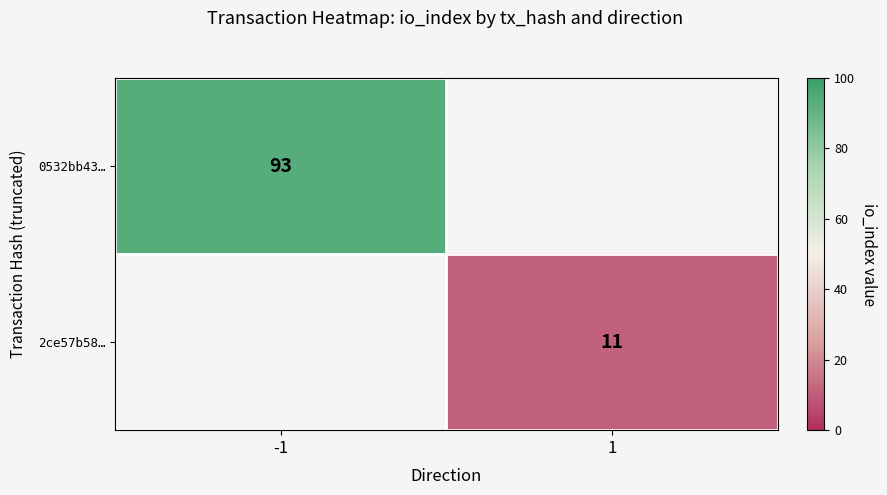

Is the value of 0532bb43… at -1 greater than the value of 2ce57b58… at 1?

Yes